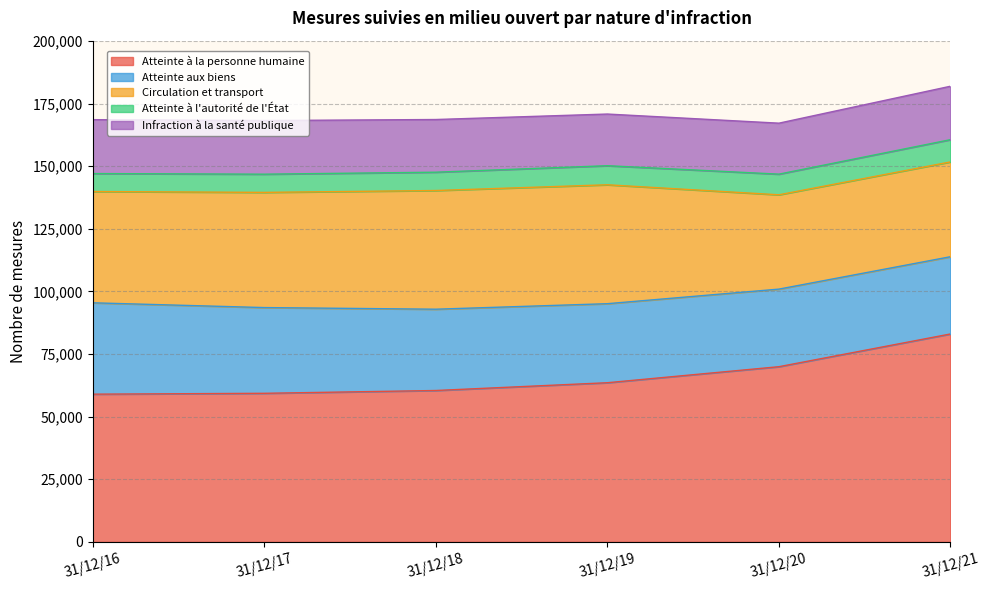

What is the value of the Atteinte à l'autorité de l'État point at the 5th from the left?

8246